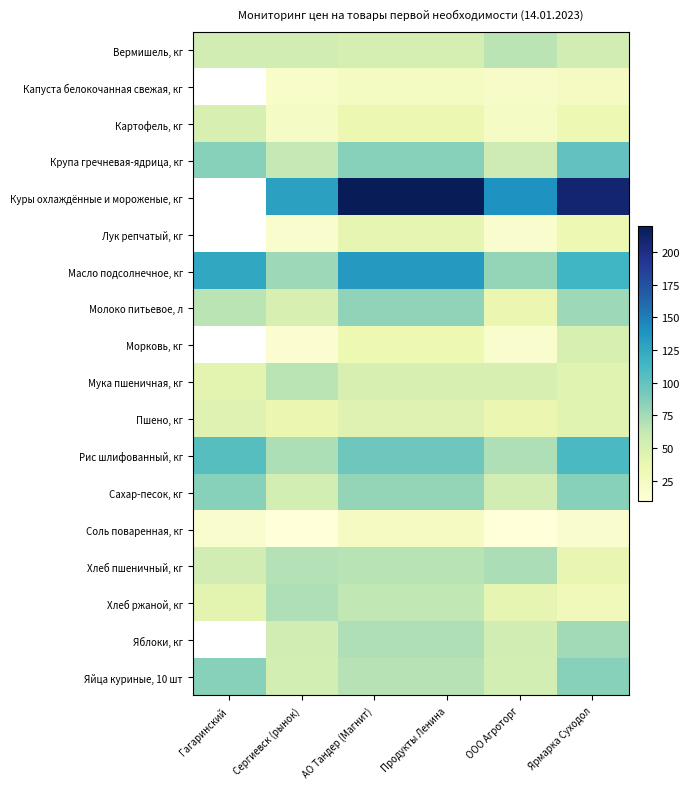

What is the spread (max minus min) of values at Гагаринский?

108.0